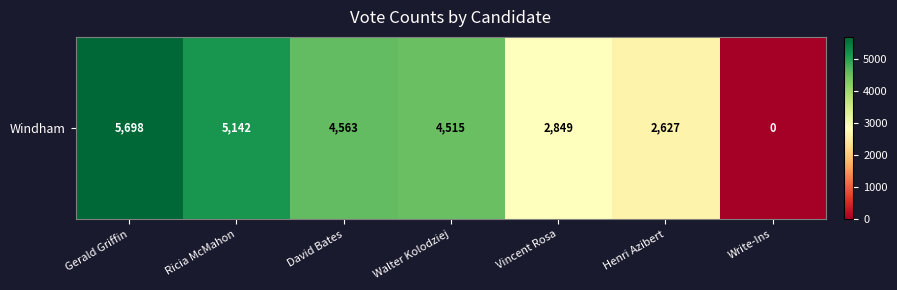

Is it true that the value at Write-Ins is -3119?

False